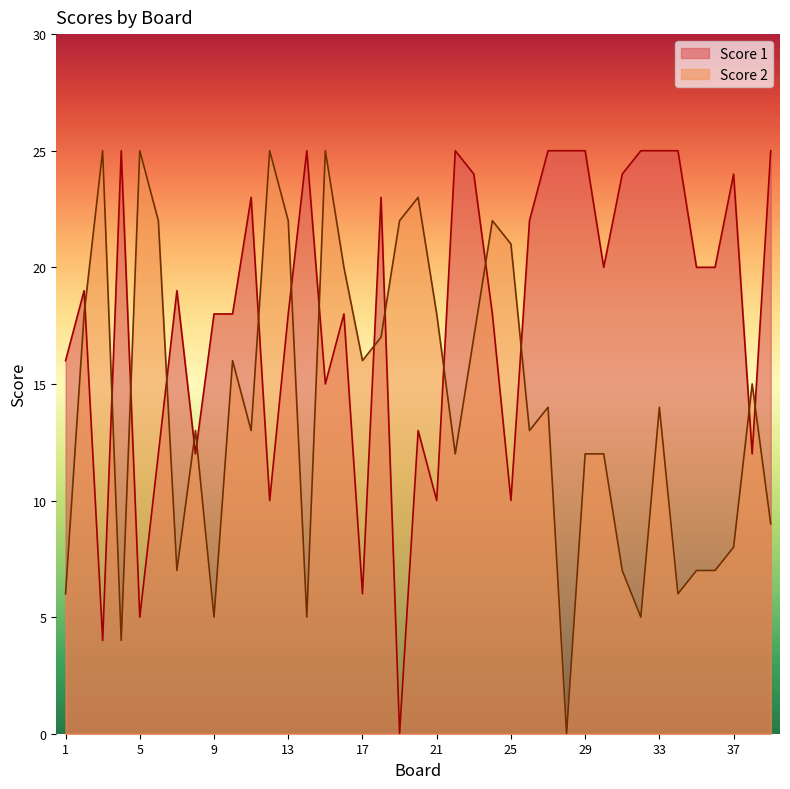

What is the approximate value of Score 2 at 22, to the nearest 10?

10